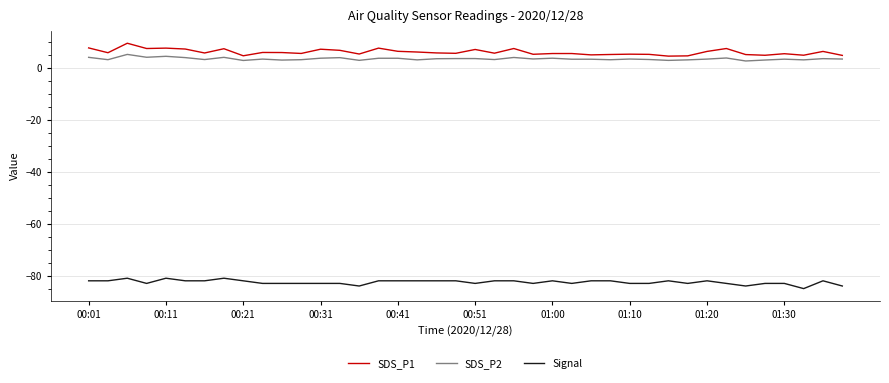

True or false: Signal and SDS_P2 cross at least once.

False